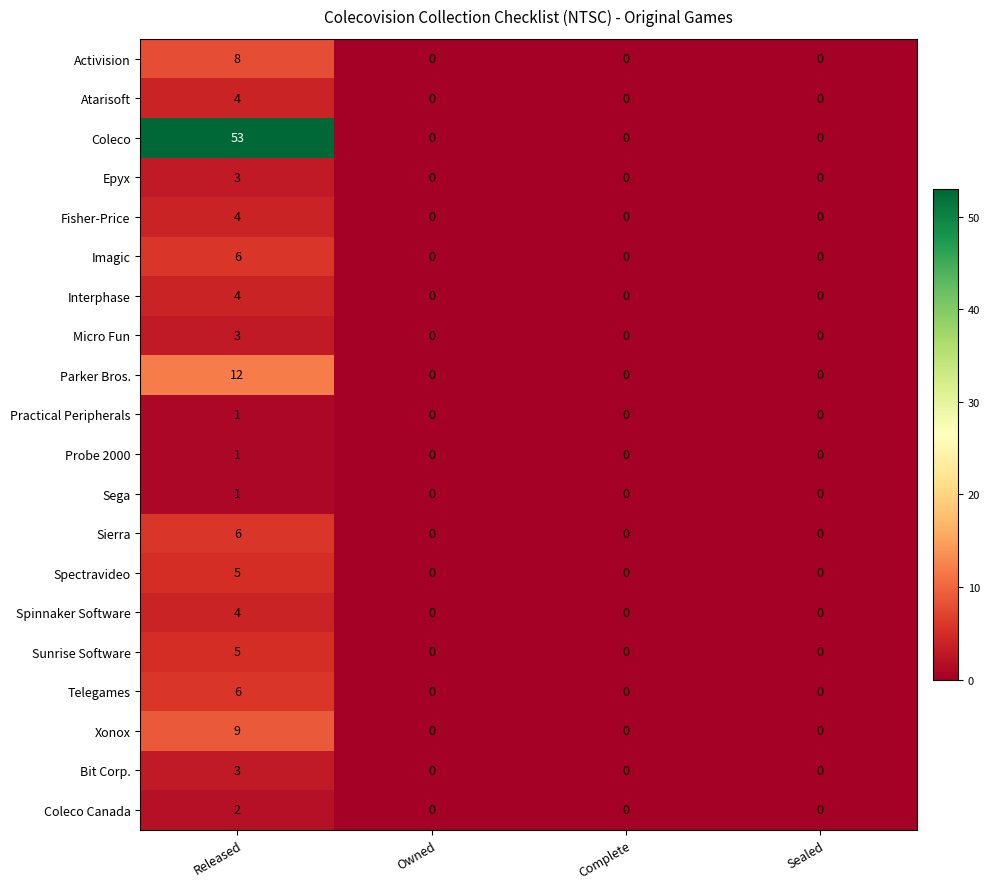

Which category has the highest value in the Interphase series?

Released